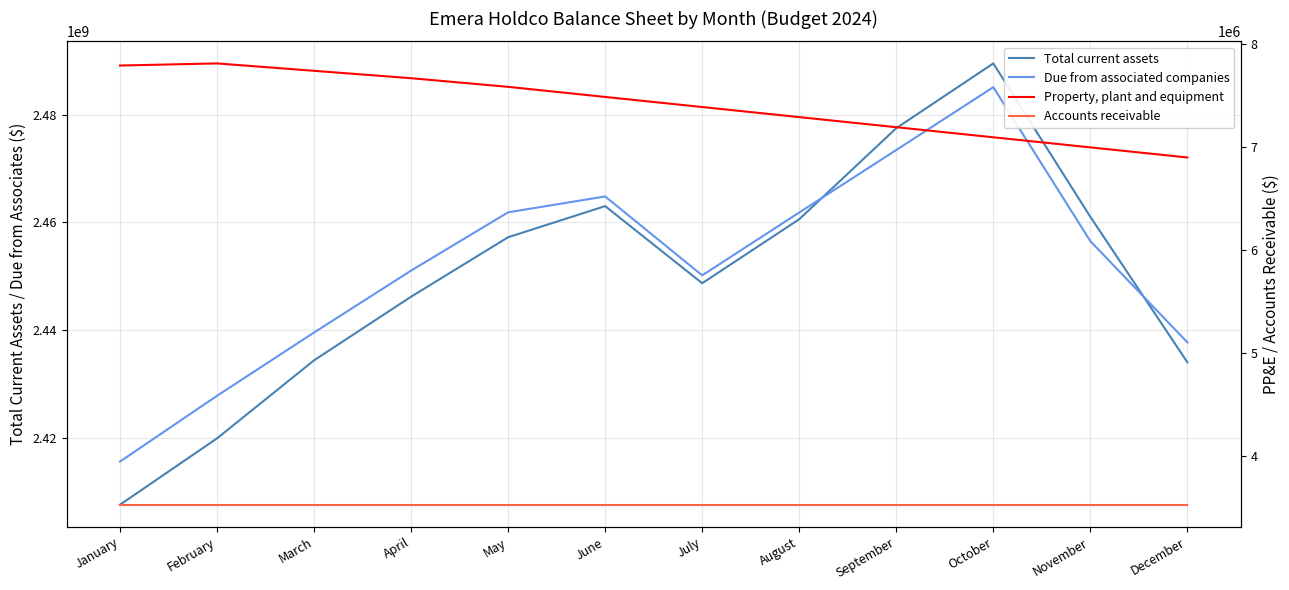

True or false: Due from associated companies and Total current assets cross at least once.

True